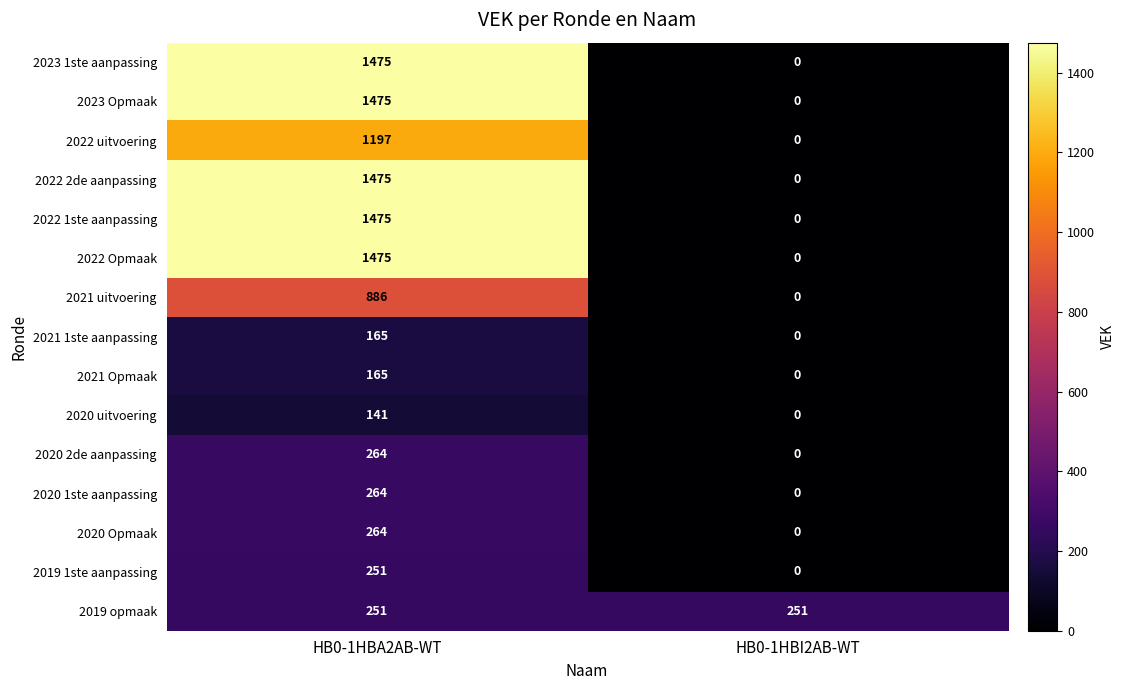

Which label corresponds to the smallest value in the chart?

HB0-1HBI2AB-WT